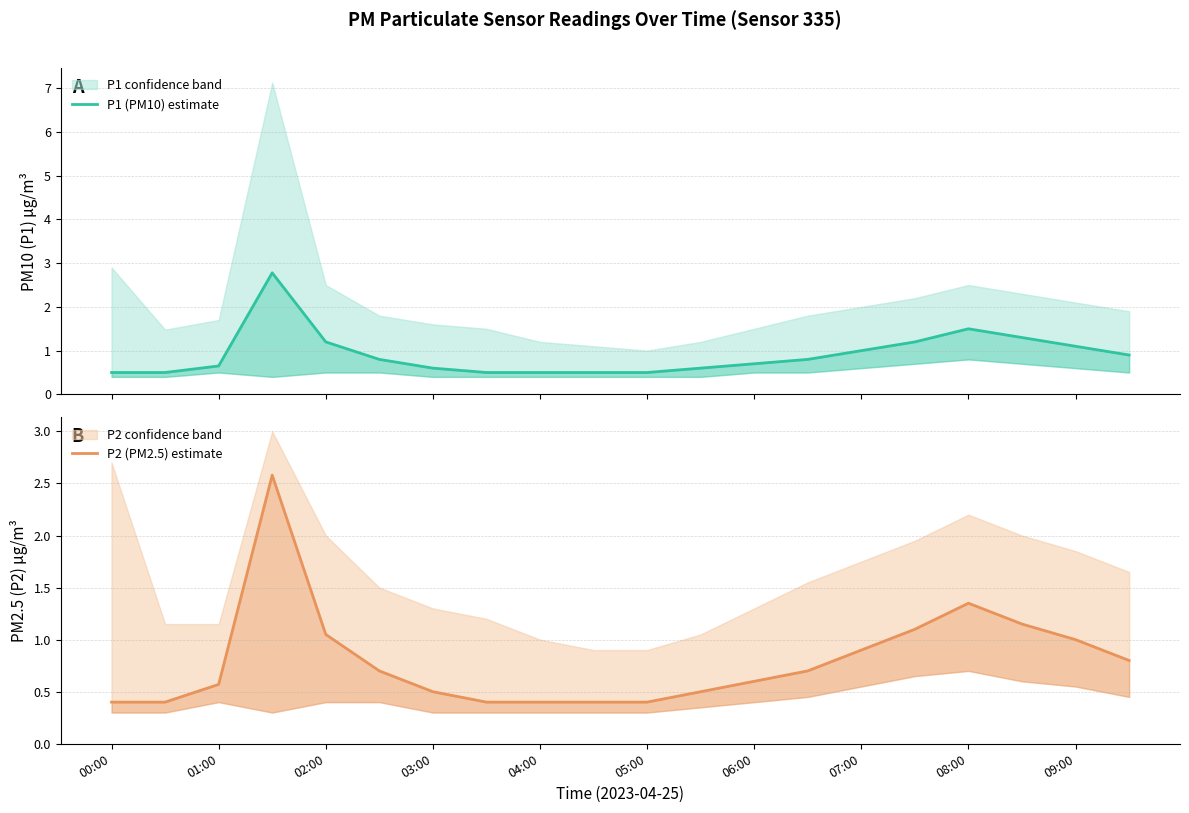

List the series in order of their peak value, highest first.

P1 (PM10) estimate, P2 (PM2.5) estimate